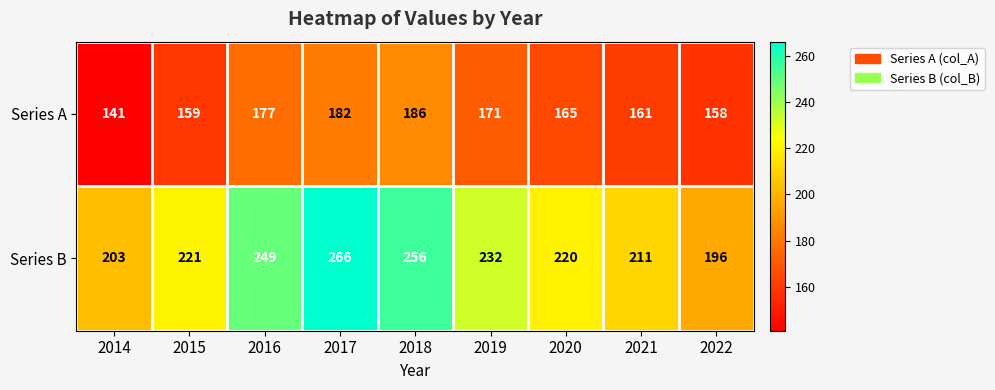

Reading left to right, list all the values displayed in this chart.

Series A: 2014=141	2015=159	2016=177	2017=182	2018=186	2019=171	2020=165	2021=161	2022=158
Series B: 2014=203	2015=221	2016=249	2017=266	2018=256	2019=232	2020=220	2021=211	2022=196